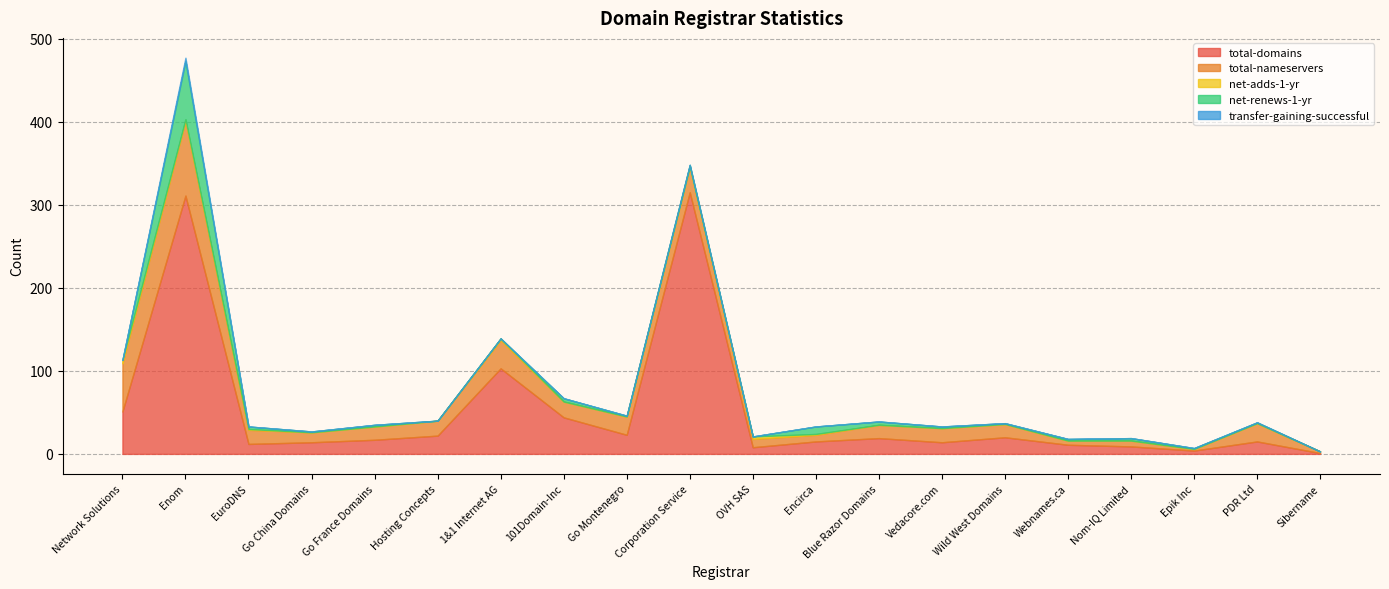

List the series in order of their peak value, lowest first.

net-adds-1-yr, transfer-gaining-successful, net-renews-1-yr, total-nameservers, total-domains